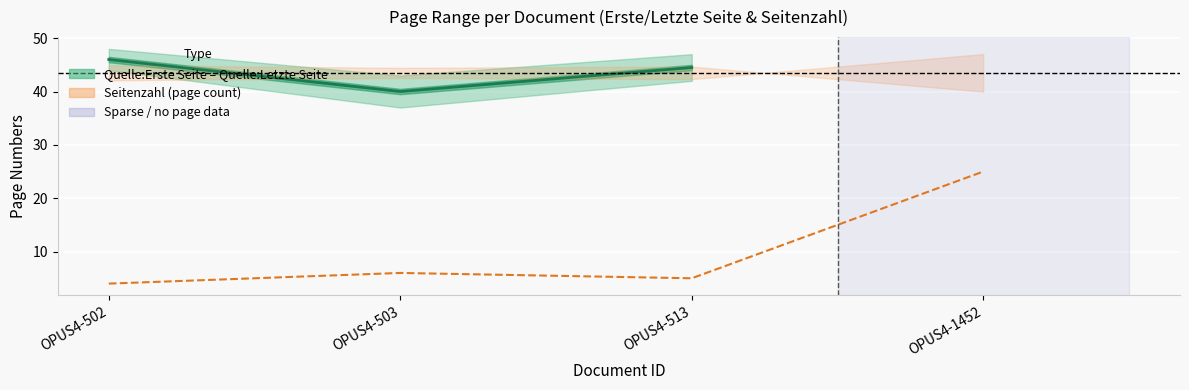

What is the difference between the values at OPUS4-1452 and OPUS4-513?

20